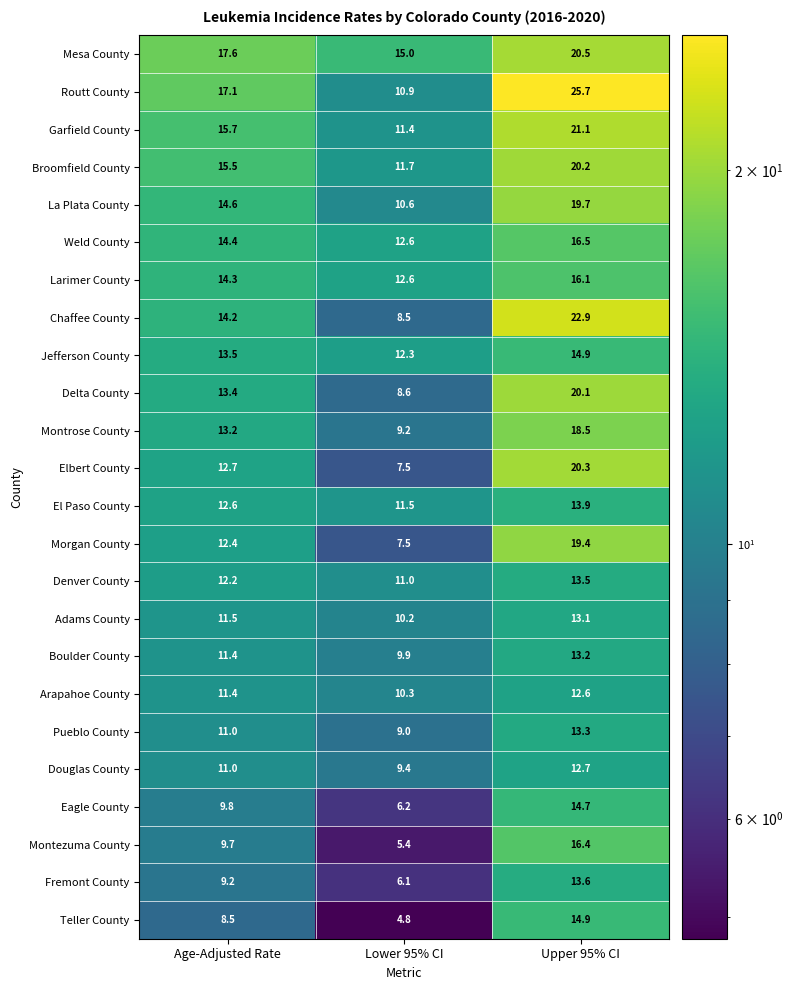

At which label does La Plata County first exceed 14?

Age-Adjusted Rate